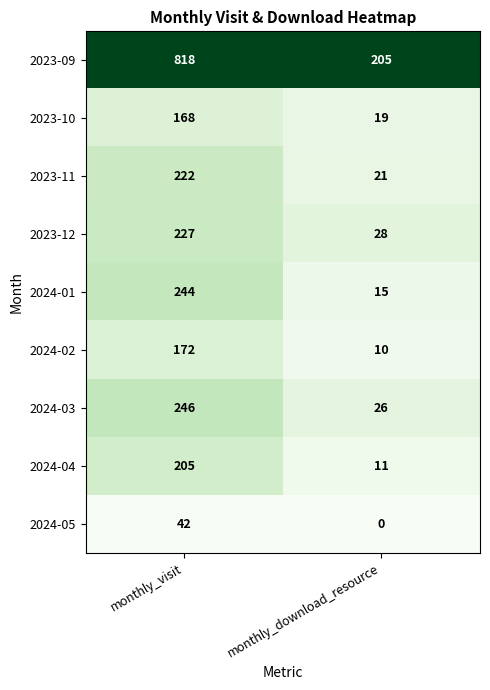

Between monthly_visit and monthly_download_resource, which series saw the biggest shift?

2023-09